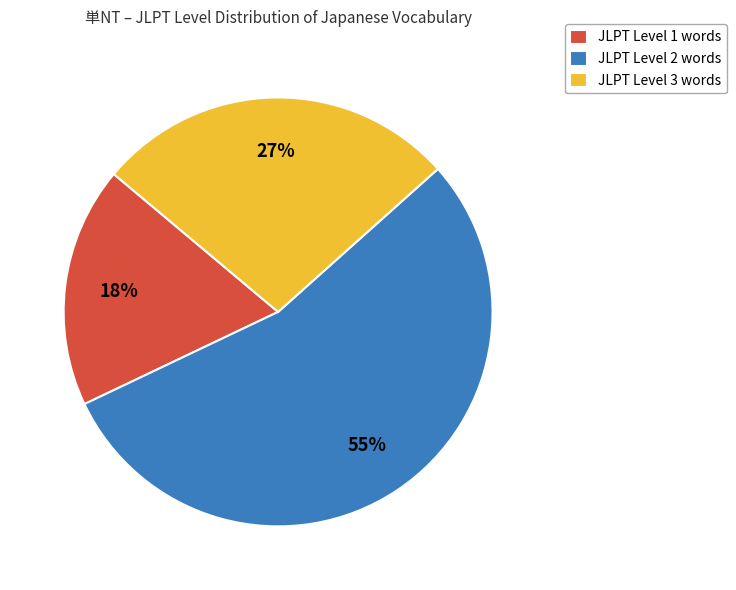

Between JLPT Level 2 words and JLPT Level 3 words, which is larger?

JLPT Level 2 words